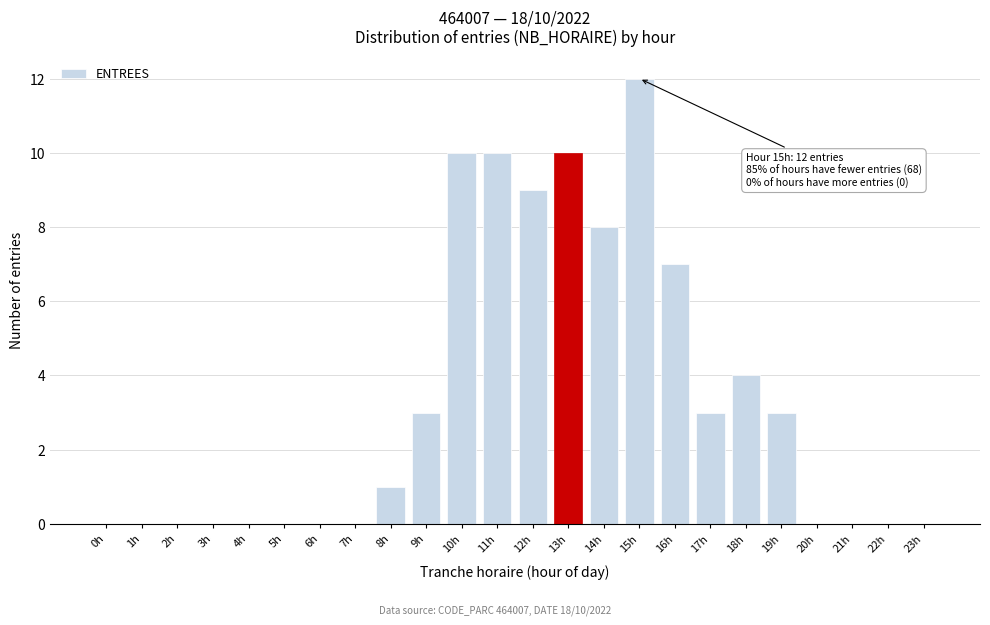

Reading right to left, extract all data points from this chart.

23h=0	22h=0	21h=0	20h=0	19h=3	18h=4	17h=3	16h=7	15h=12	14h=8	13h=10	12h=9	11h=10	10h=10	9h=3	8h=1	7h=0	6h=0	5h=0	4h=0	3h=0	2h=0	1h=0	0h=0